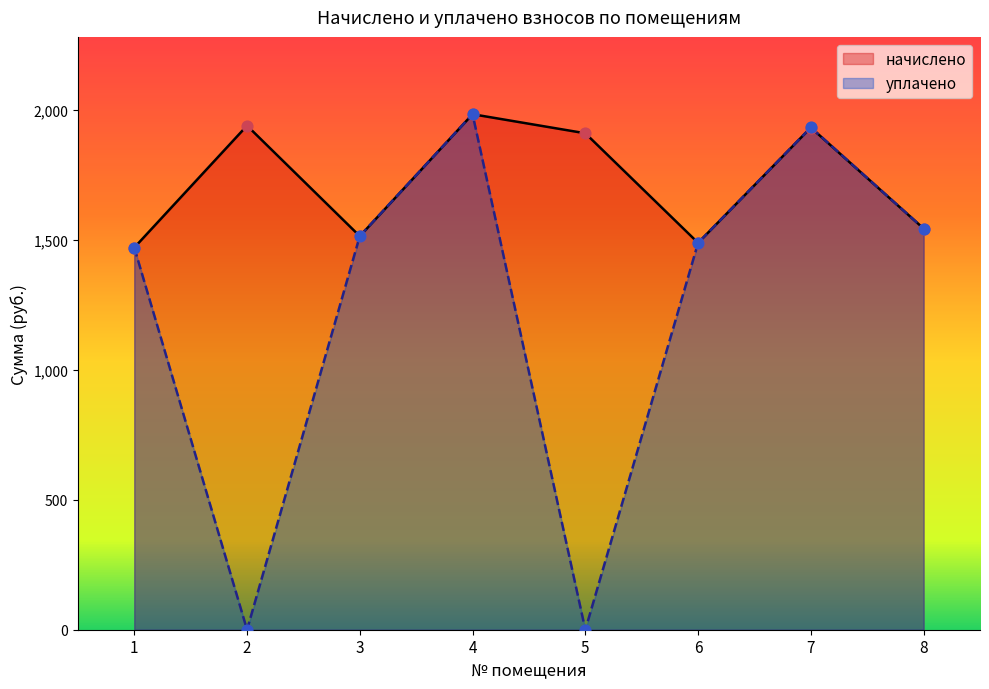

Is the value of уплачено at 4 greater than the value of начислено at 2?

Yes